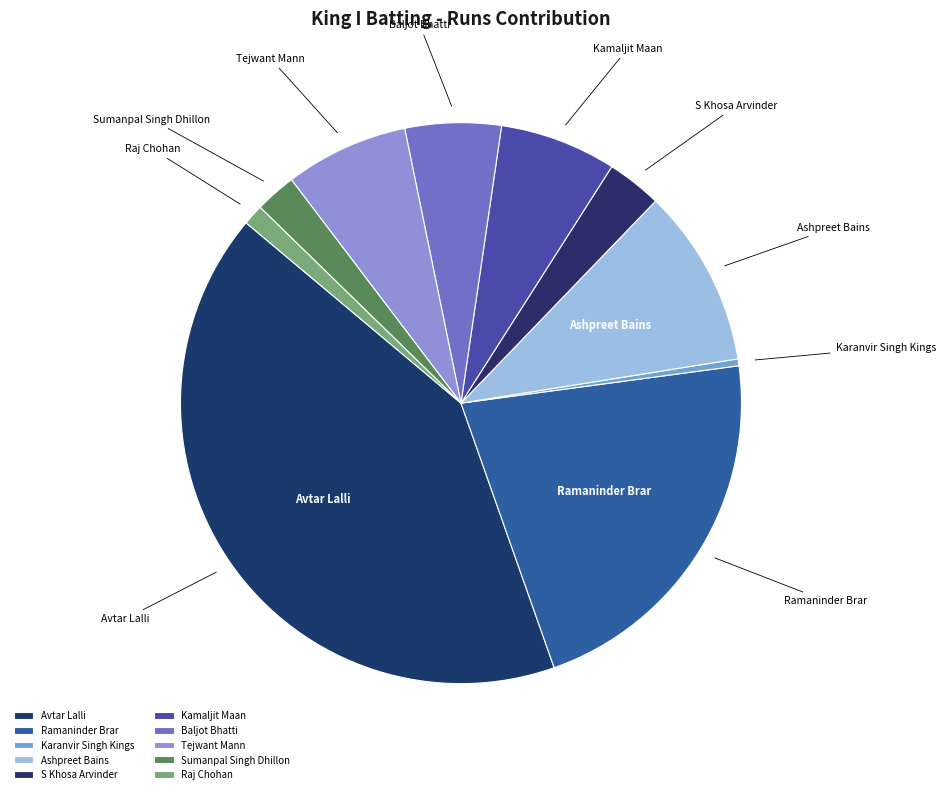

The Avtar Lalli slice represents 47% of the pie. True or false?

False